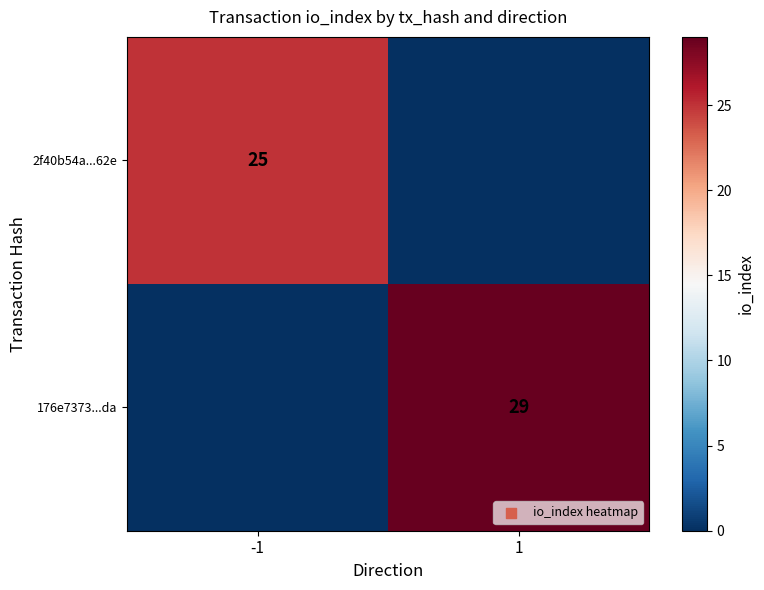

Is the value of 176e7373...da at 1 greater than the value of 2f40b54a...62e at -1?

Yes